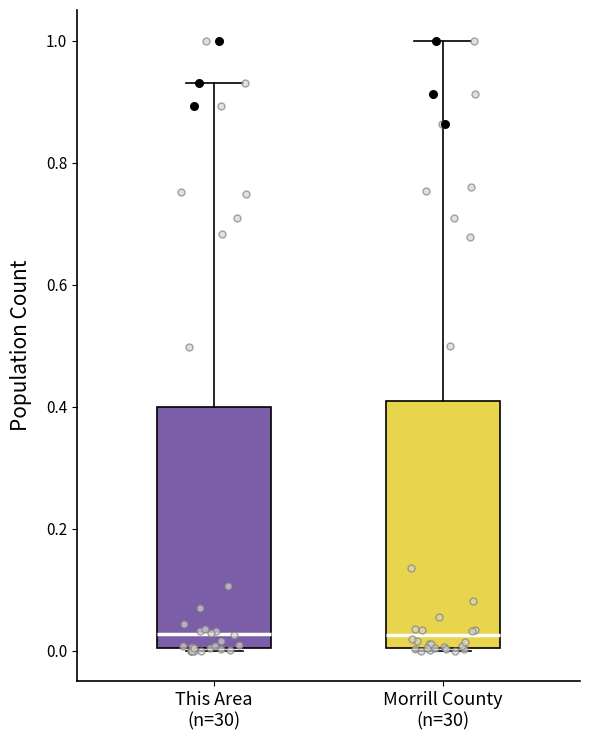

Reading left to right, transcribe this box plot: for each box, give where its median line is, the range the box spans, and where its two whiskers end, as read against the y-axis. The values are not printed on the chart, so give them approximately, as read against the axis.

This Area (n=30): median 0.02, box 0.00 to 0.40, whiskers 0.00 to 0.94
Morrill County (n=30): median 0.02, box 0.00 to 0.40, whiskers 0.00 to 1.00